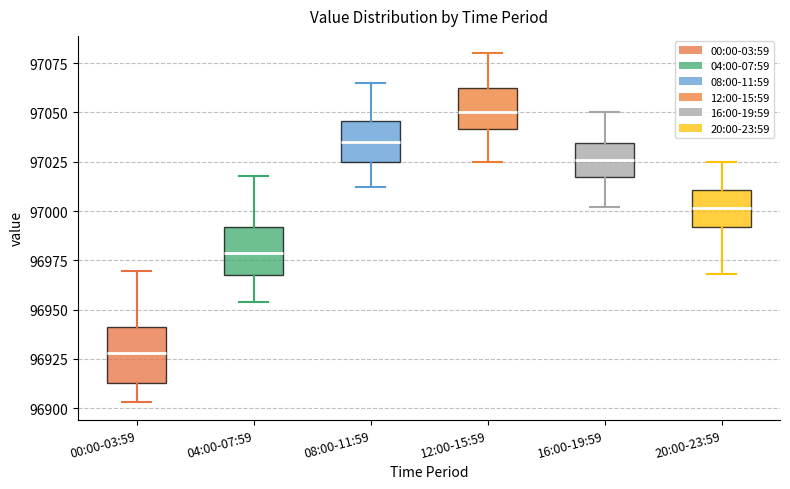

Where is the upper edge of the box for 00:00-03:59 on the y-axis? The values are not printed on the chart, so give them approximately, as read against the axis.

96940